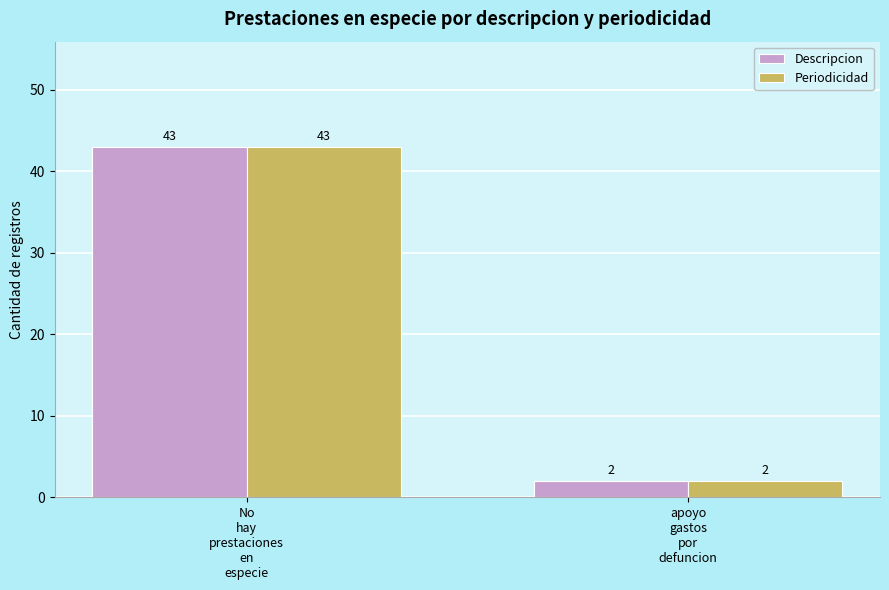

At which category does the chart reach its minimum across all series?

apoyo
gastos
por
defuncion